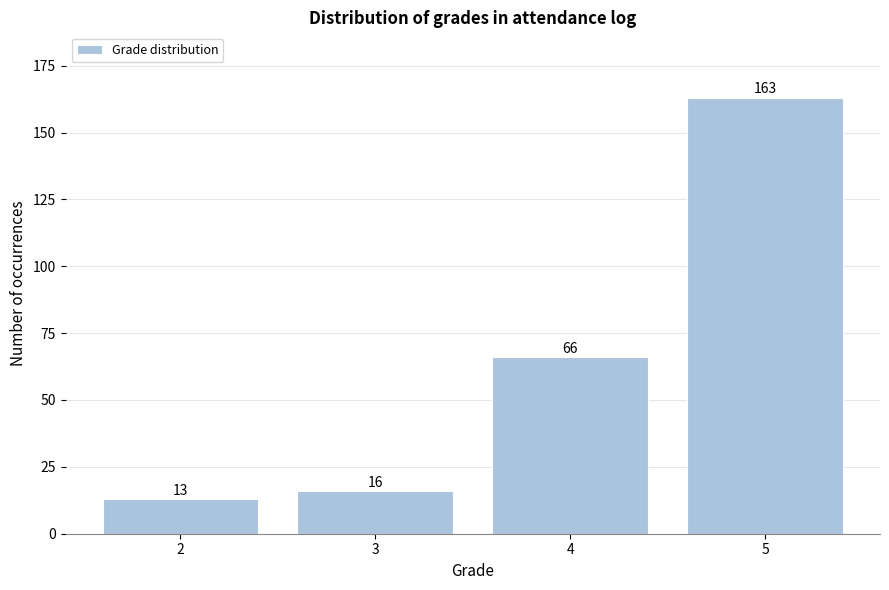

Reading left to right, list every bar in this chart as the range it spans on the x-axis followed by its height.

1.5 to 2.5: 13
2.5 to 3.5: 16
3.5 to 4.5: 66
4.5 to 5.5: 163